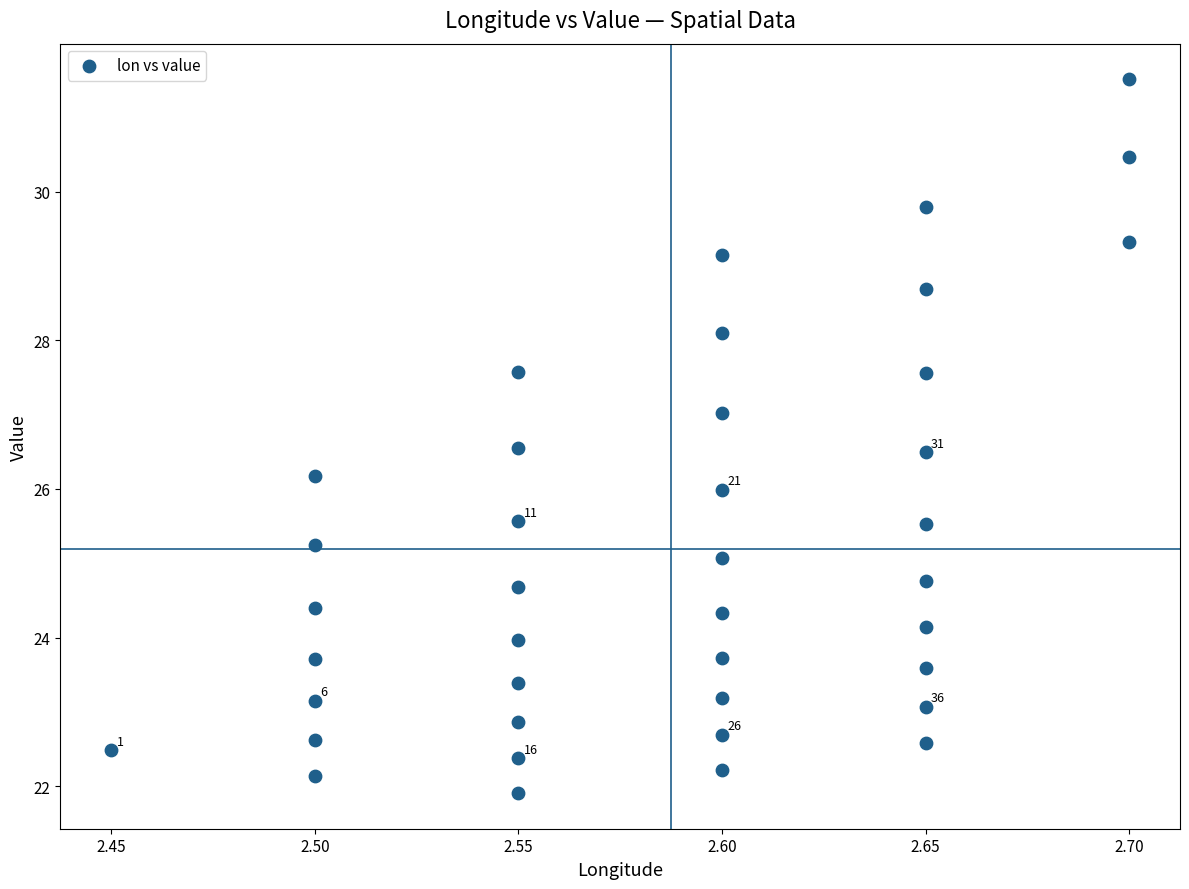

What is the range of Y values (max minus min)?

9.6